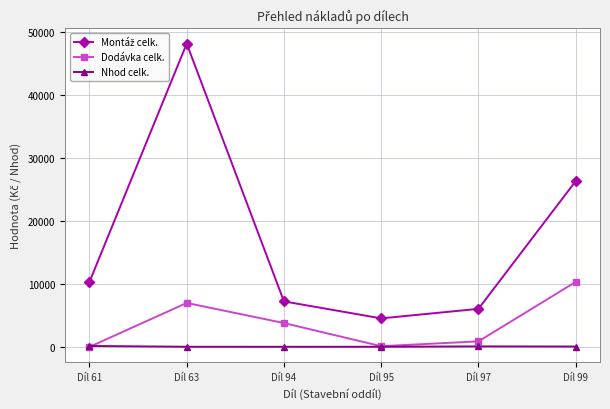

In Dodávka celk., how many points are lower than both neighbors (excluding endpoints)?

1